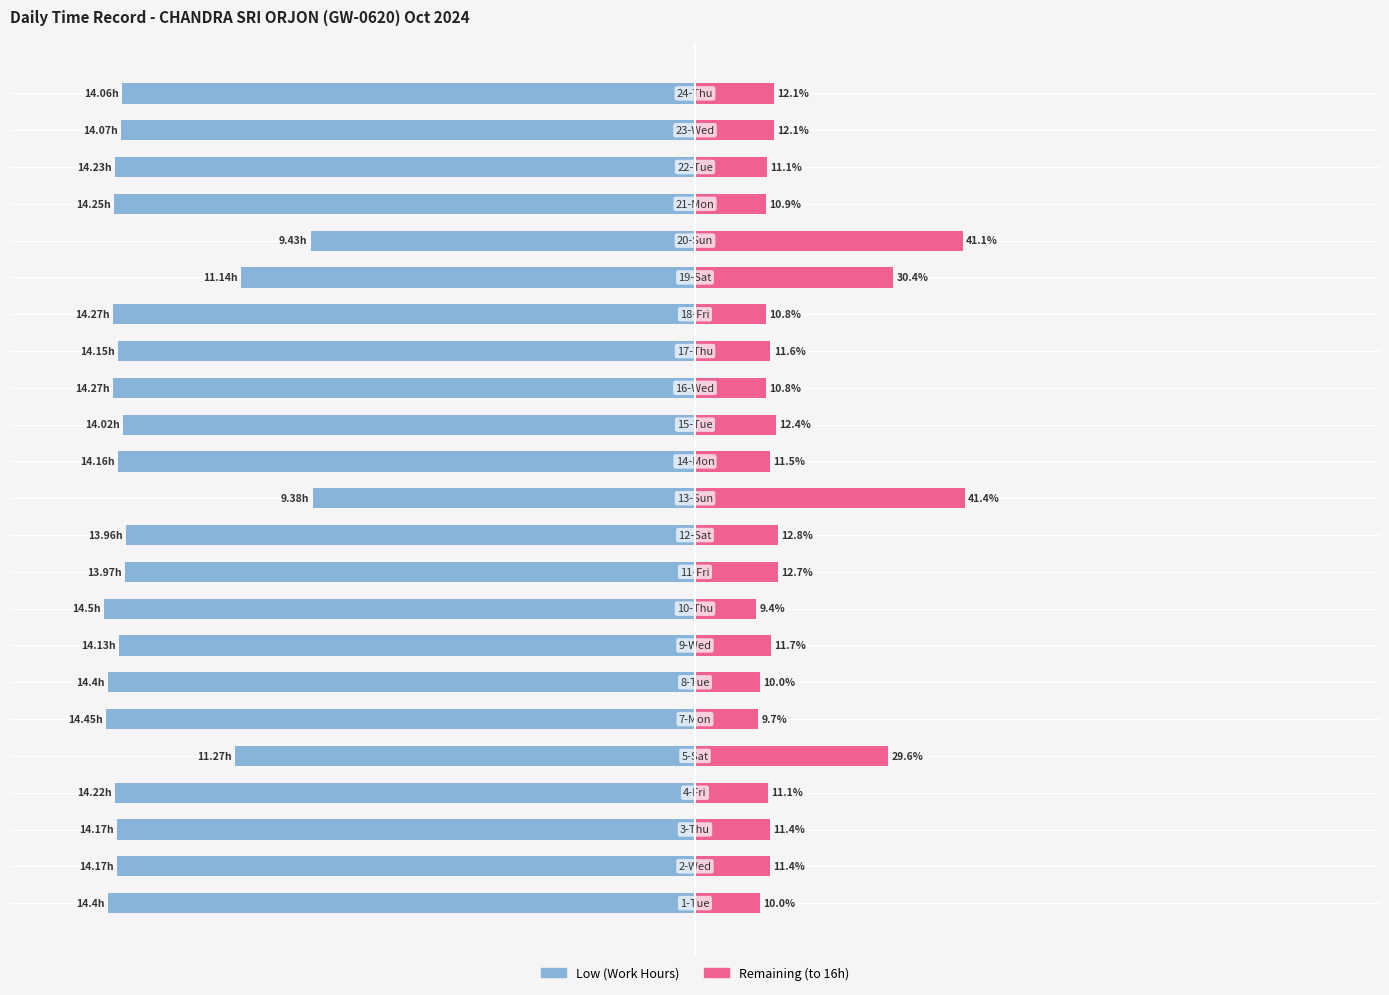

Reading left to right, extract all data points from this chart.

Low (Work Hours): -90.0	-88.6	-88.6	-88.9	-70.4	-90.3	-90.0	-88.3	-90.6	-87.3	-87.2	-58.6	-88.5	-87.6	-89.2	-88.4	-89.2	-69.6	-58.9	-89.1	-88.9	-87.9	-87.9
Remaining (to 16h): 10.0	11.4	11.4	11.1	29.6	9.7	10.0	11.7	9.4	12.7	12.8	41.4	11.5	12.4	10.8	11.6	10.8	30.4	41.1	10.9	11.1	12.1	12.1